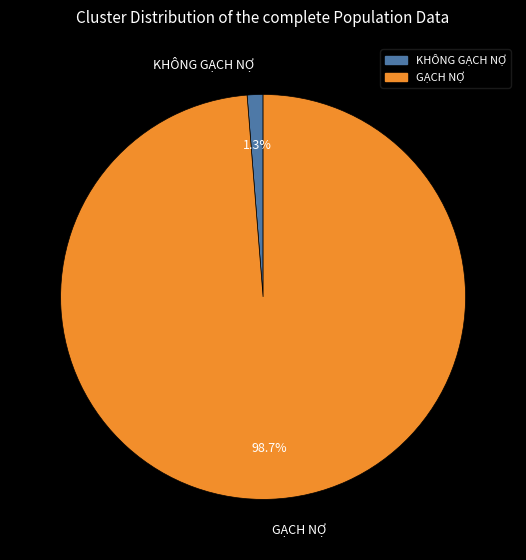

Is it true that KHÔNG GẠCH NỢ is 11% of the pie?

False